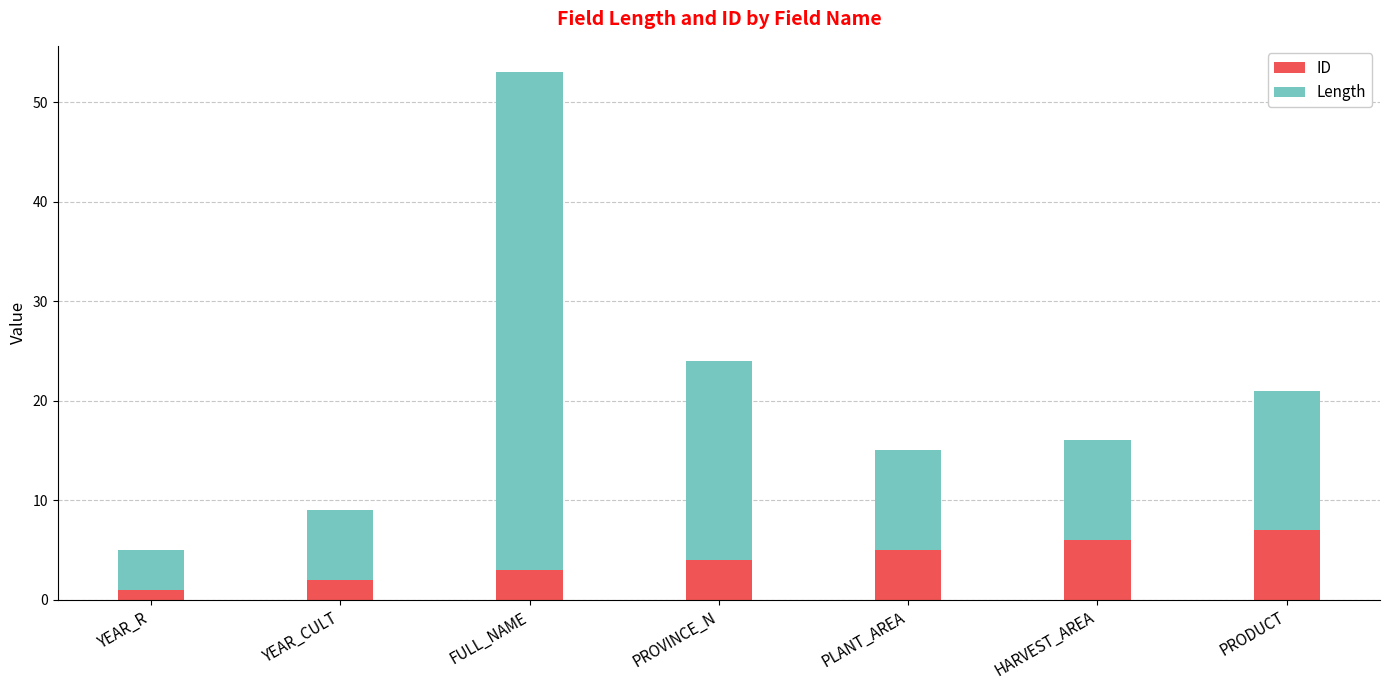

What is the sum of the ID values at YEAR_CULT and PLANT_AREA?

7